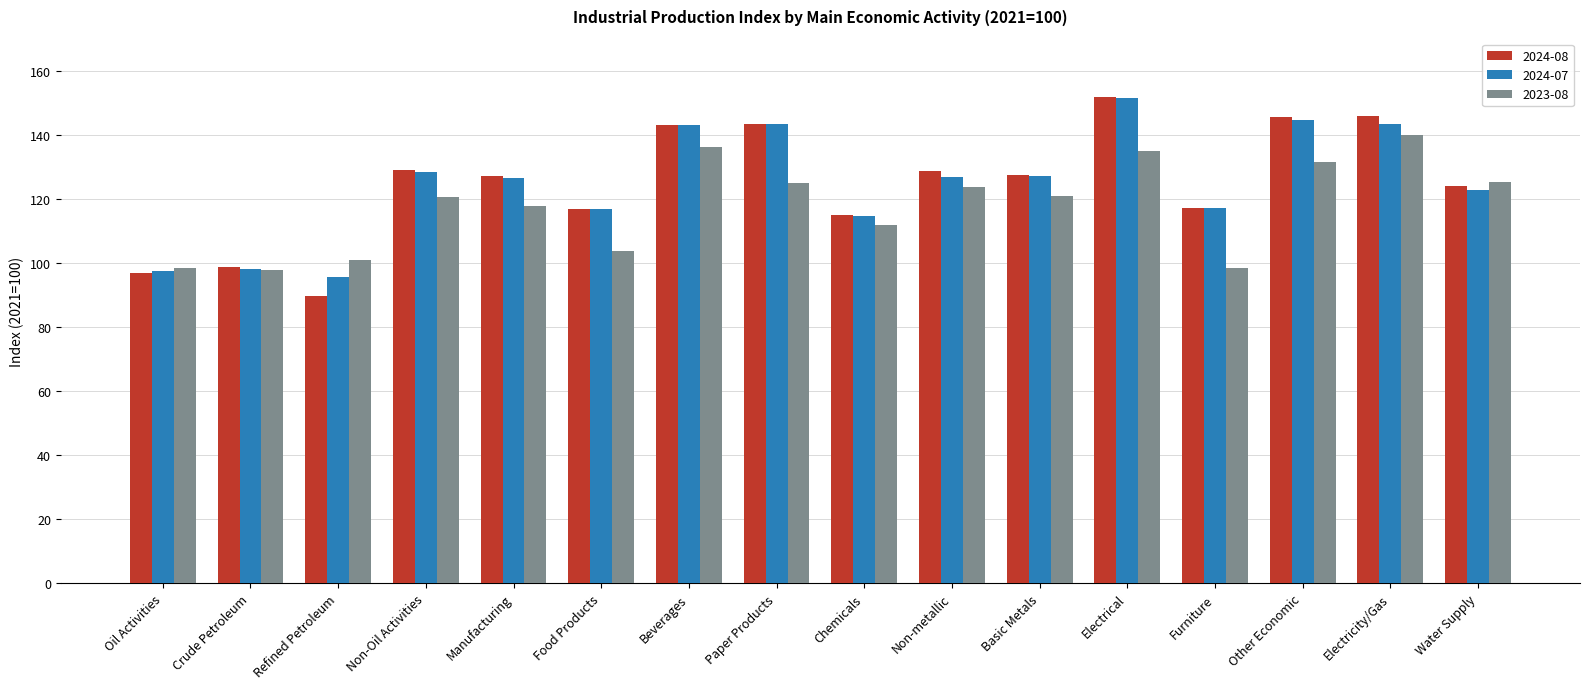

What is the spread (max minus min) of values at Beverages?

7.0